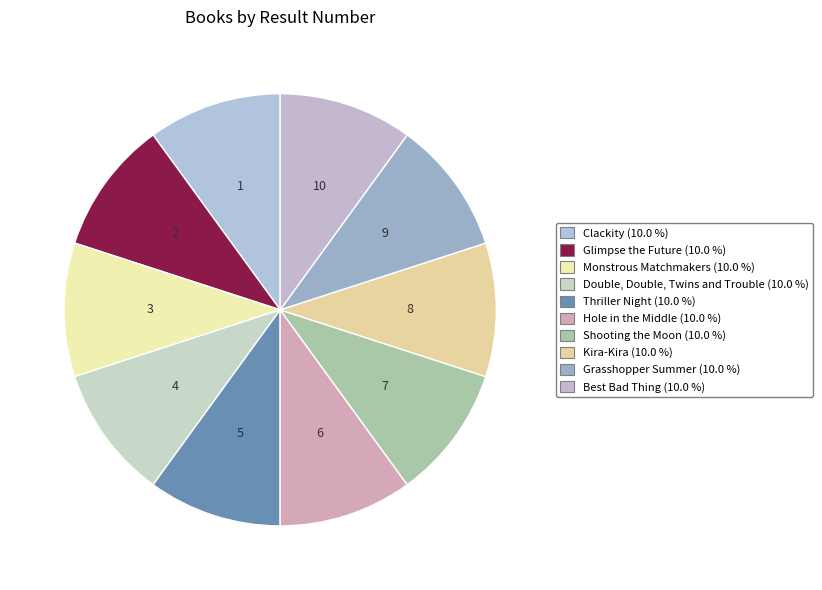

How many segments does this pie chart have?

10